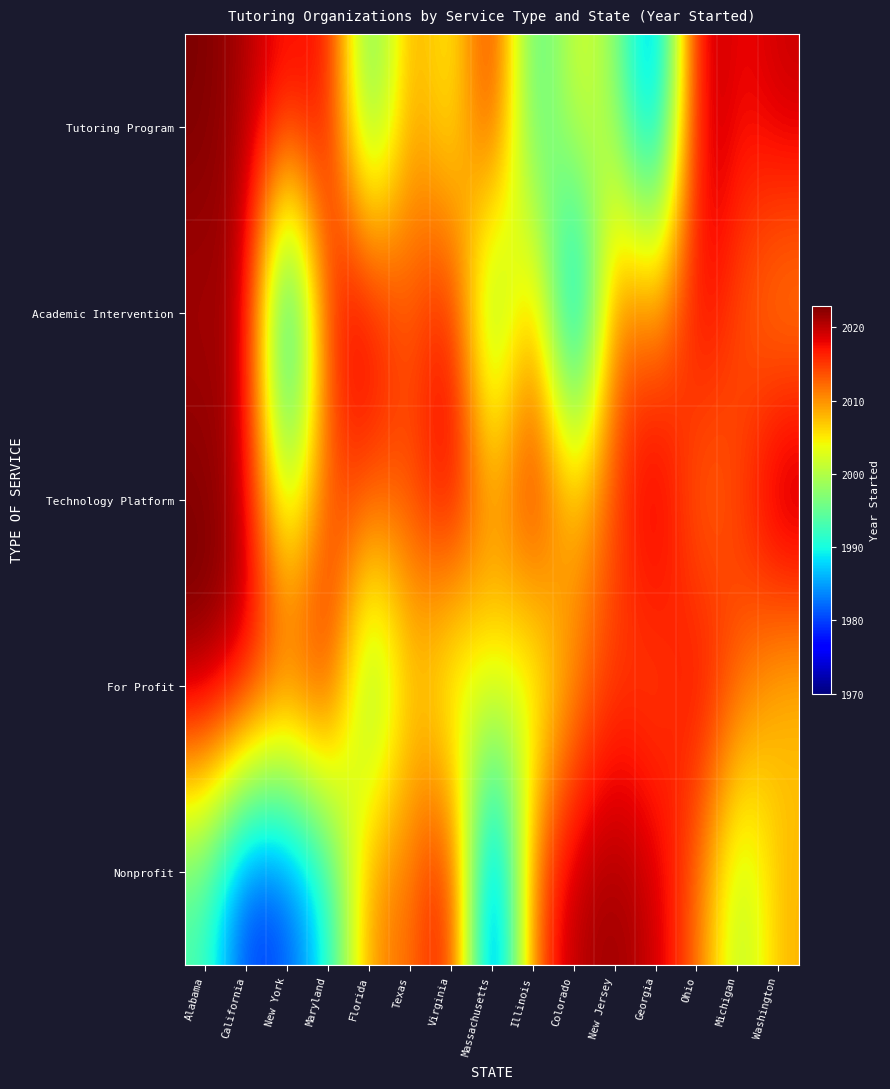

What is the total value across all series at Maryland?

10068.4